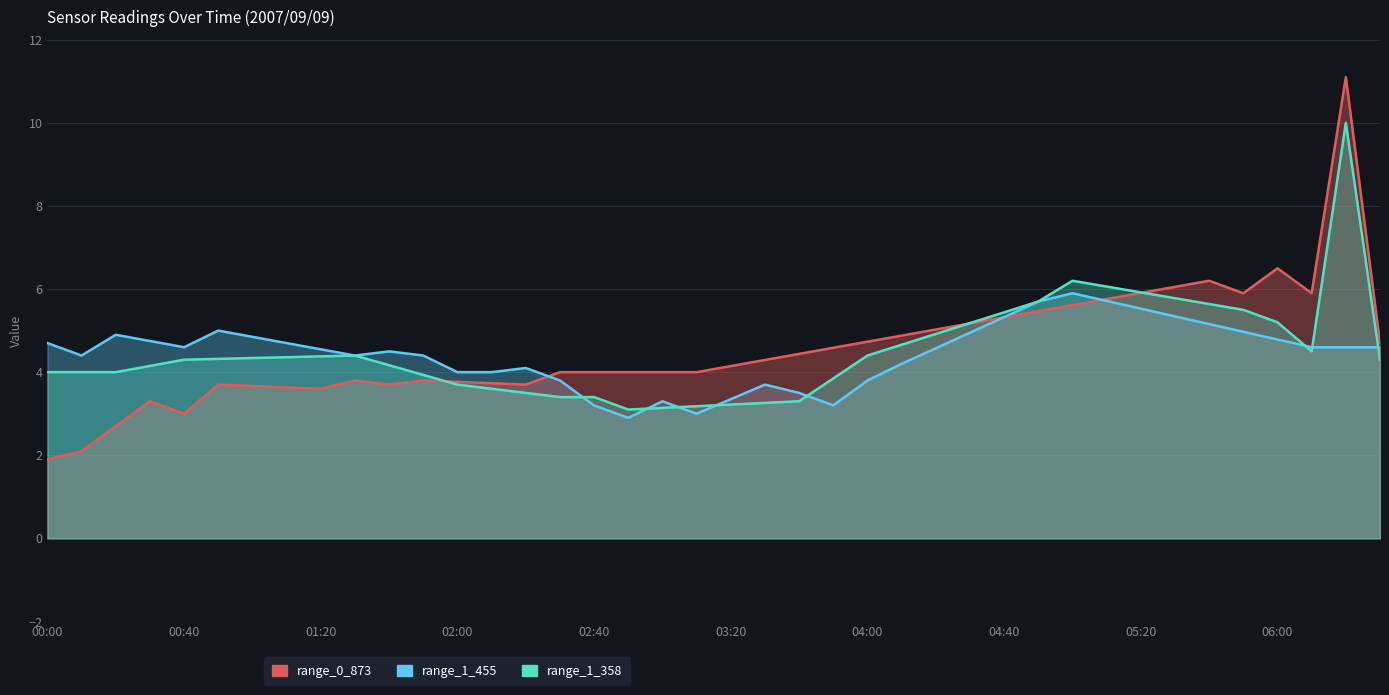

Between 32 and 38, which series saw the biggest shift?

range_0_873